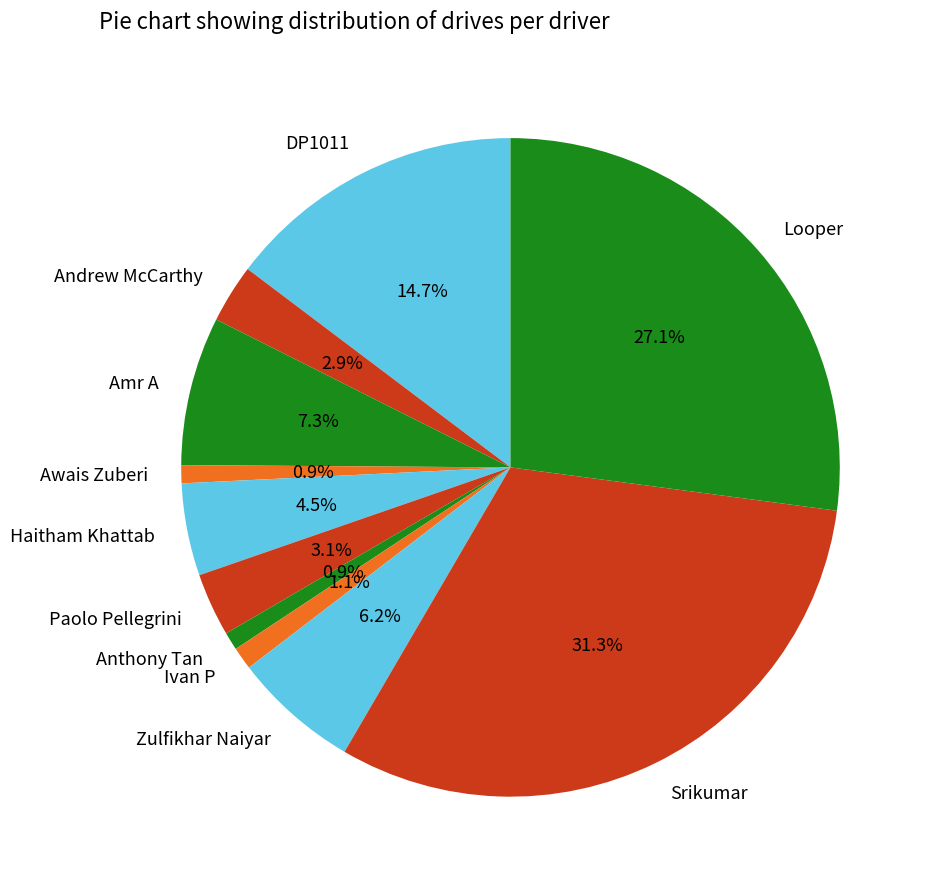

Between DP1011 and Haitham Khattab, which is larger?

DP1011